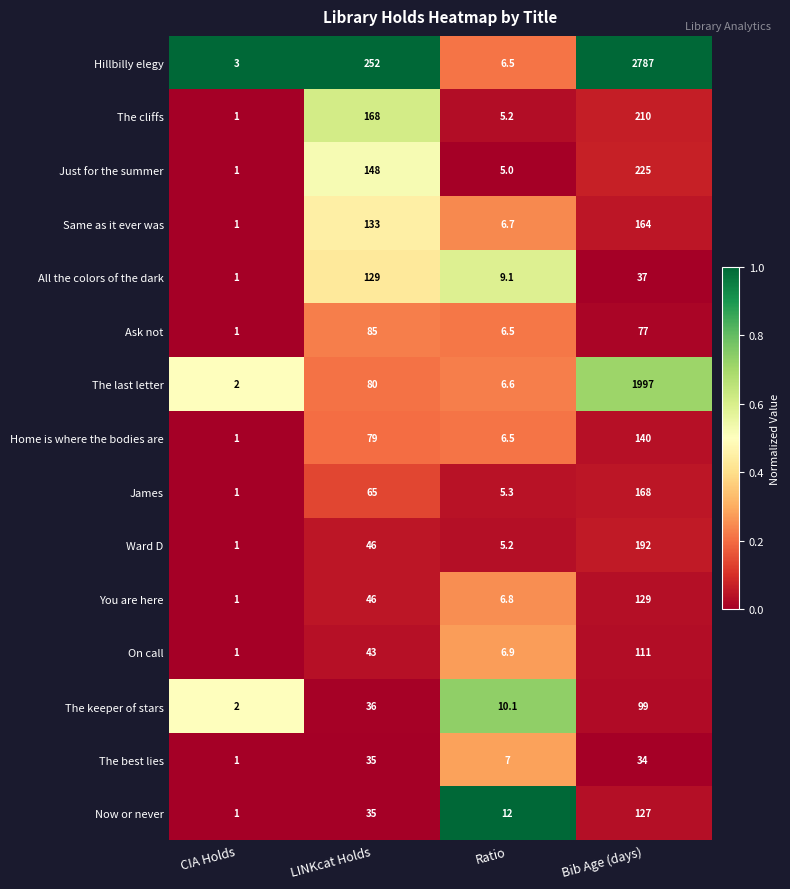

The The cliffs series shows 210.0 at Bib Age (days). True or false?

True